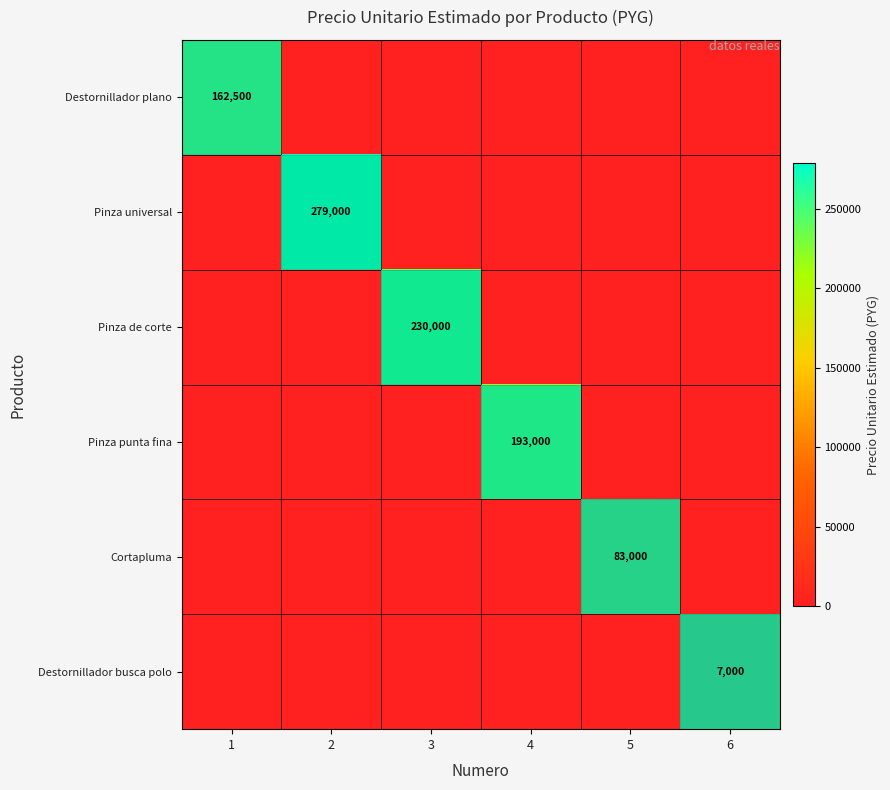

True or false: Destornillador busca polo has a value of 4018 at 6.

False